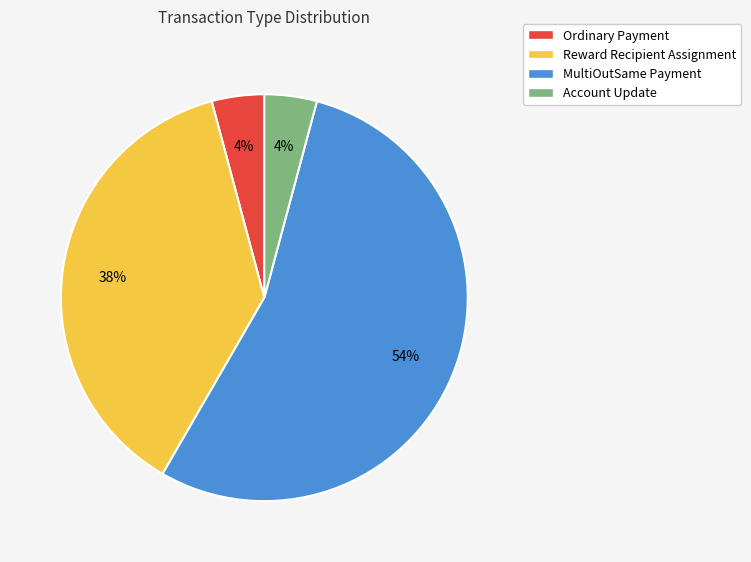

To the nearest percent, what is the average slice percentage?

25%